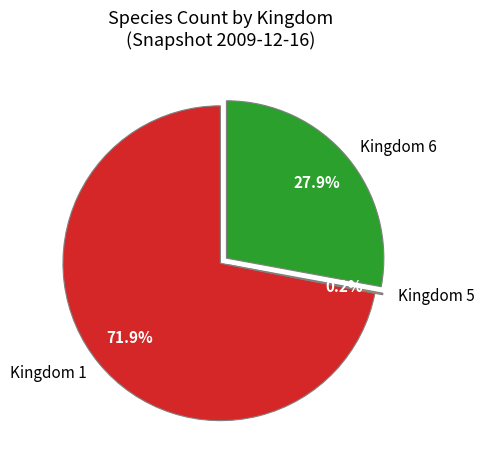

Which category has the biggest portion of the pie?

Kingdom 1